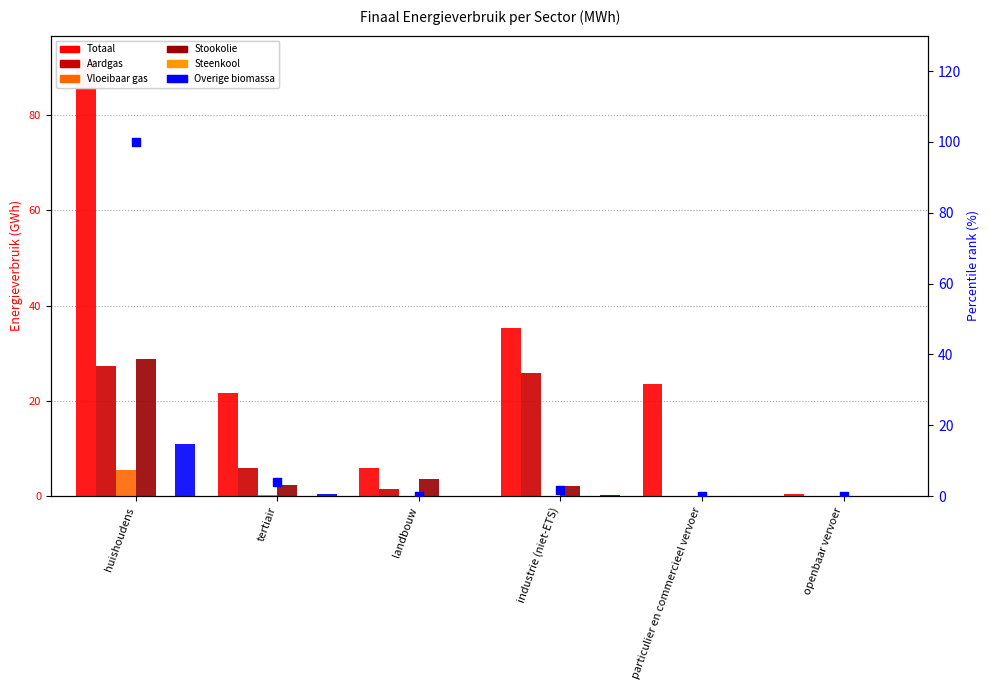

Which series has the largest total across all categories?

Totaal